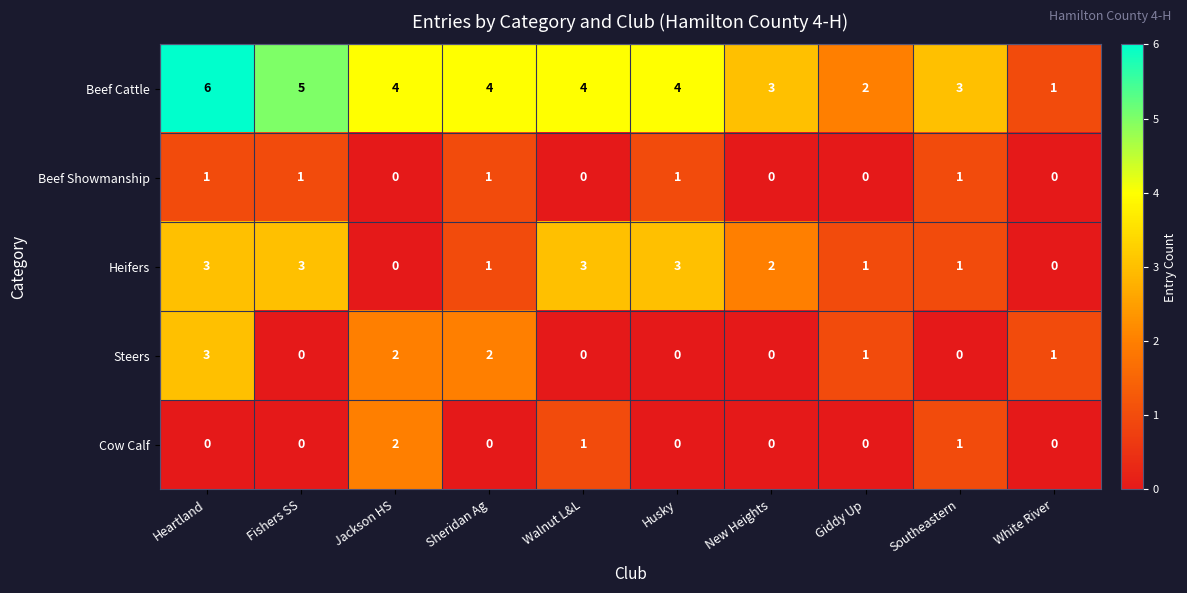

What is the difference between the highest and lowest values at Southeastern?

3